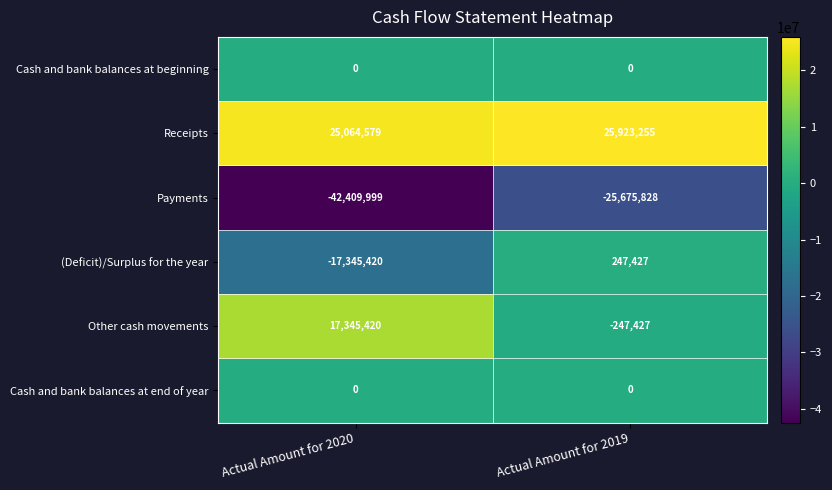

Reading left to right, list all the values displayed in this chart.

Cash and bank balances at beginning: 0	0
Receipts: 25064579	25923255
Payments: -42409999	-25675828
(Deficit)/Surplus for the year: -17345420	247427
Other cash movements: 17345420	-247427
Cash and bank balances at end of year: 0	0